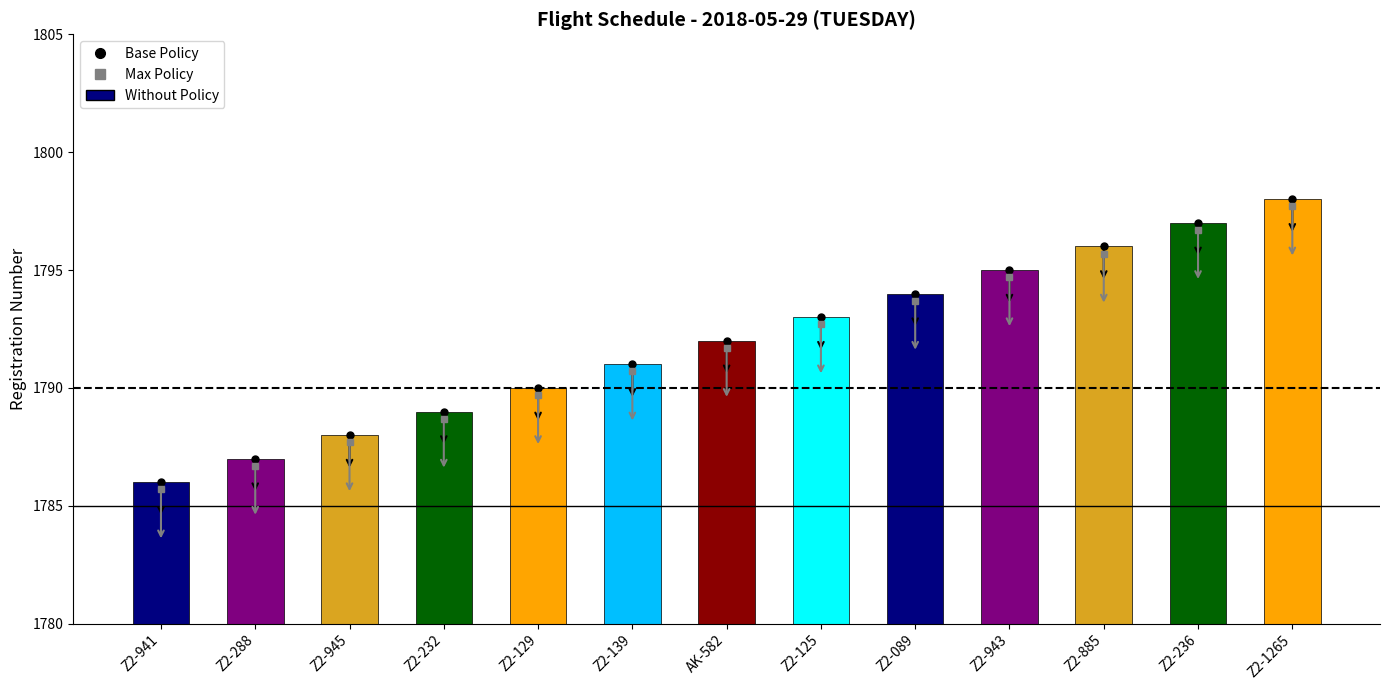

What is the approximate value at Z2-139?

1791